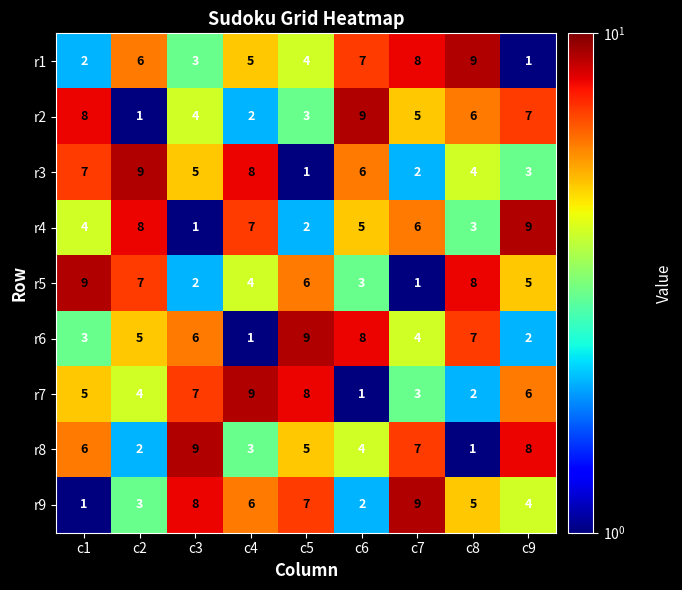

The value of r2 at c5 is 4. True or false?

False